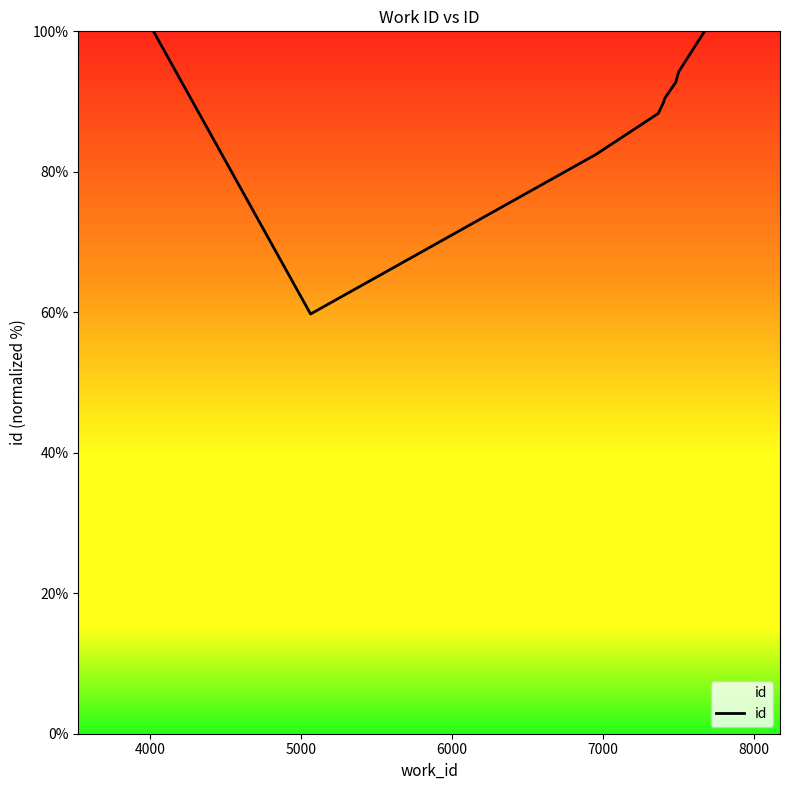

What is the minimum value shown in the chart?

59.8